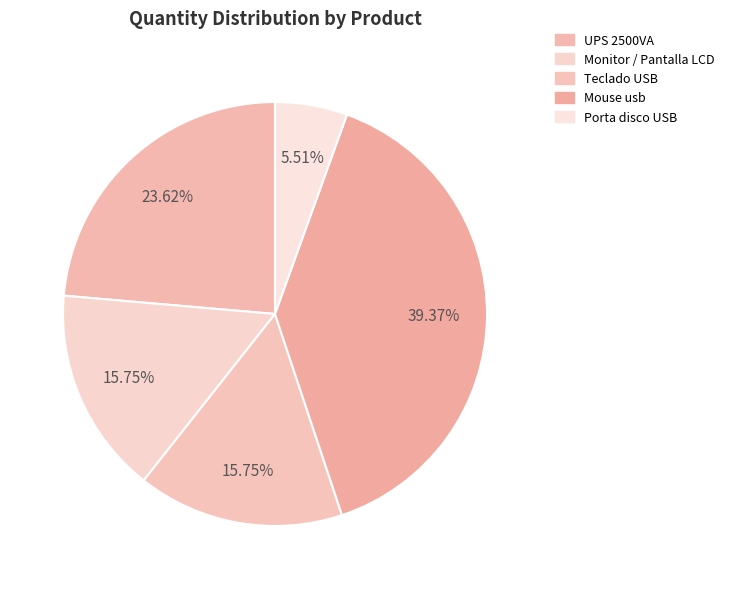

Count the number of slices in the pie.

5